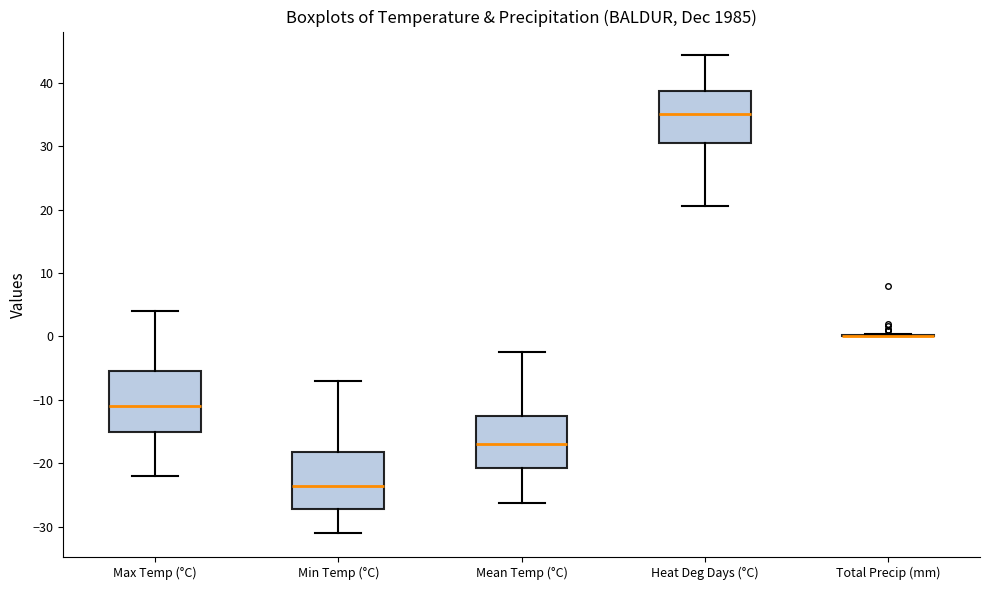

Reading left to right, read every box against the y-axis: the position of its median line, the range the box covers, and the ends of its whiskers. The values are not printed on the chart, so give them approximately, as read against the axis.

Max Temp (°C): median -11, box -15 to -5, whiskers -22 to 4
Min Temp (°C): median -23, box -27 to -18, whiskers -31 to -7
Mean Temp (°C): median -17, box -21 to -13, whiskers -26 to -2
Heat Deg Days (°C): median 35, box 31 to 39, whiskers 21 to 44
Total Precip (mm): box collapsed to a line at 0, whiskers 0 to 0